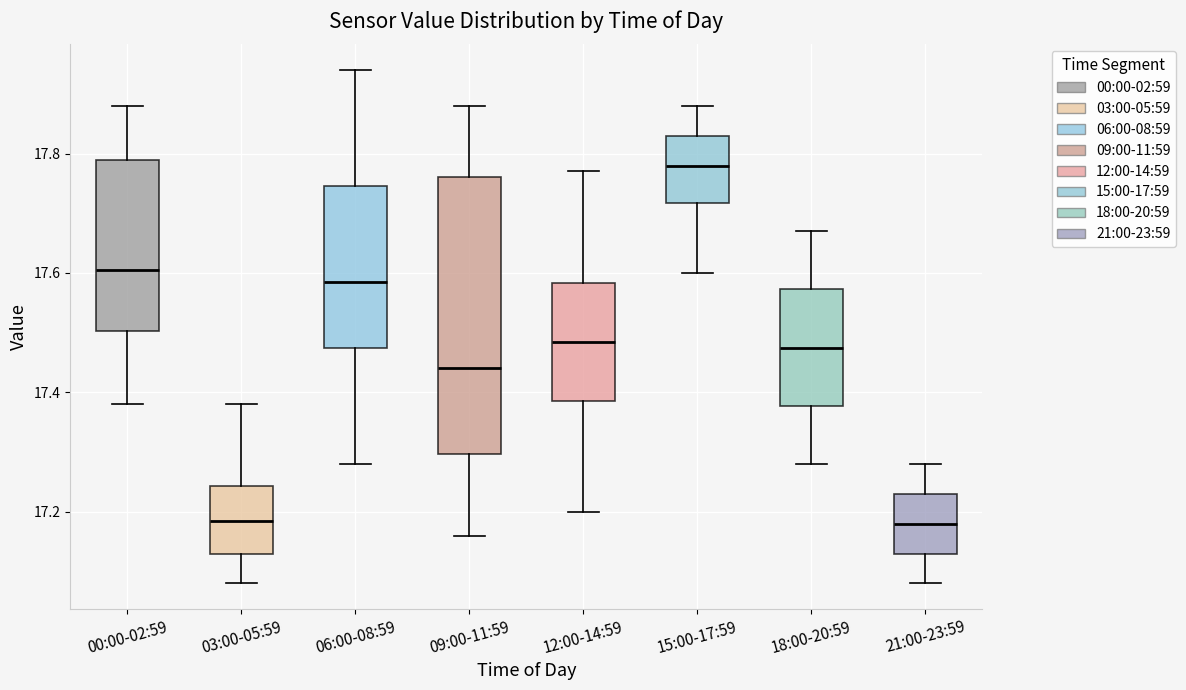

Comparing the boxes themselves (not the whiskers), which one is the tallest?

09:00-11:59